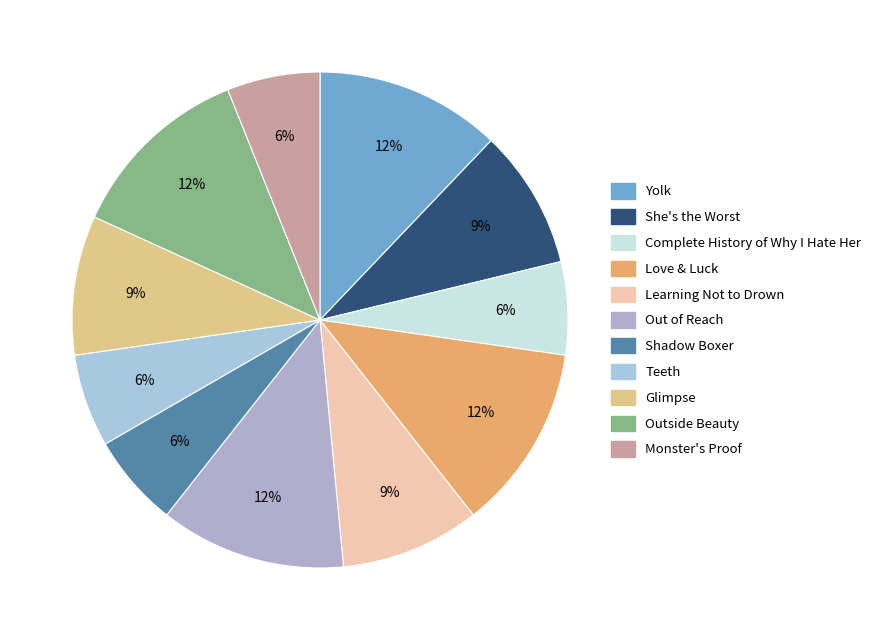

Does She's the Worst represent more than half of the total?

No